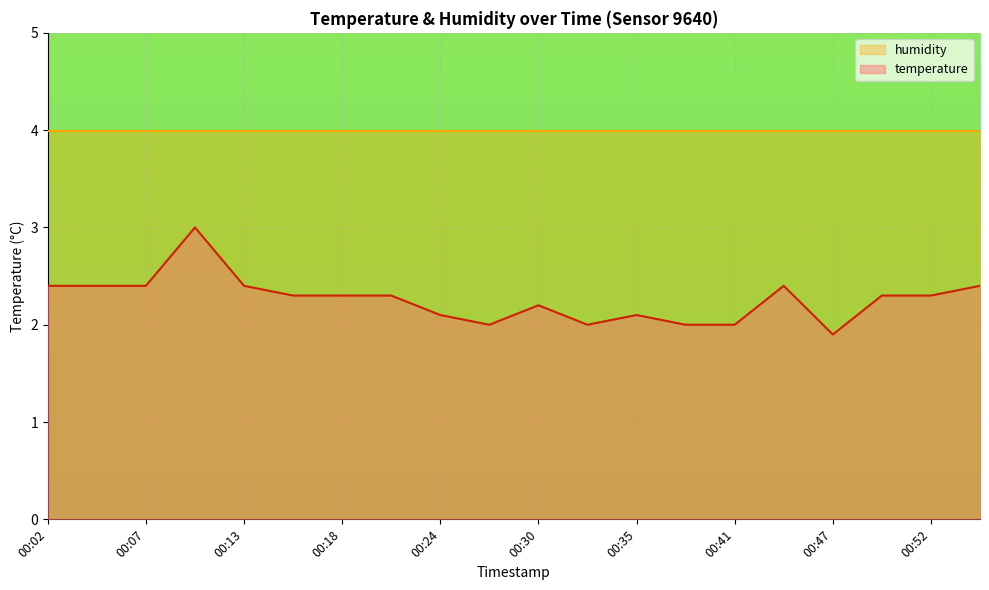

The chart shows a value of 3.6 at 00:52. True or false?

False